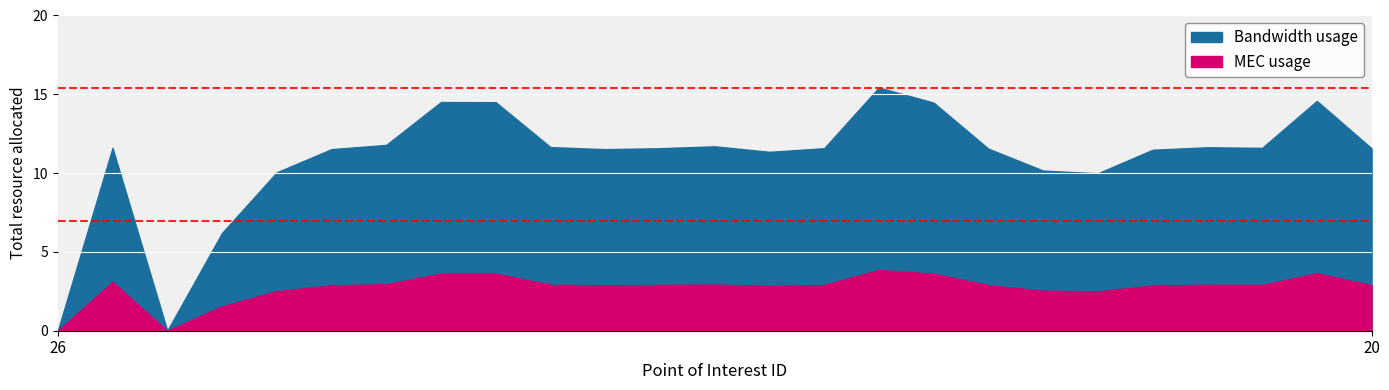

What is the average value of the MEC usage series?

2.7